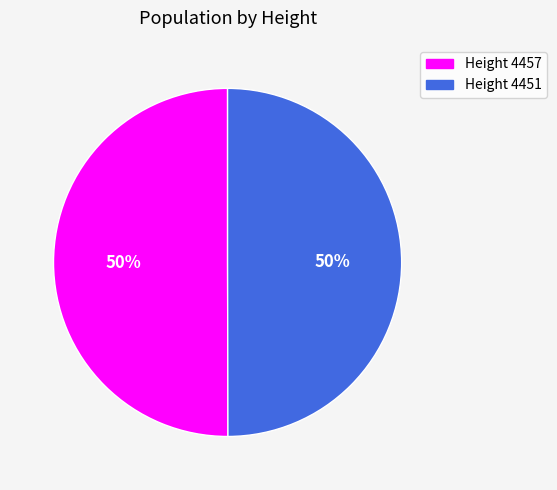

To the nearest percent, what percentage of the pie is Height 4451?

50%